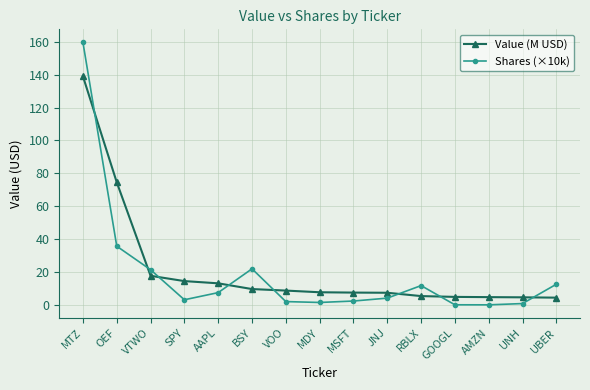

Which series has the widest spread of values?

Shares (×10k)